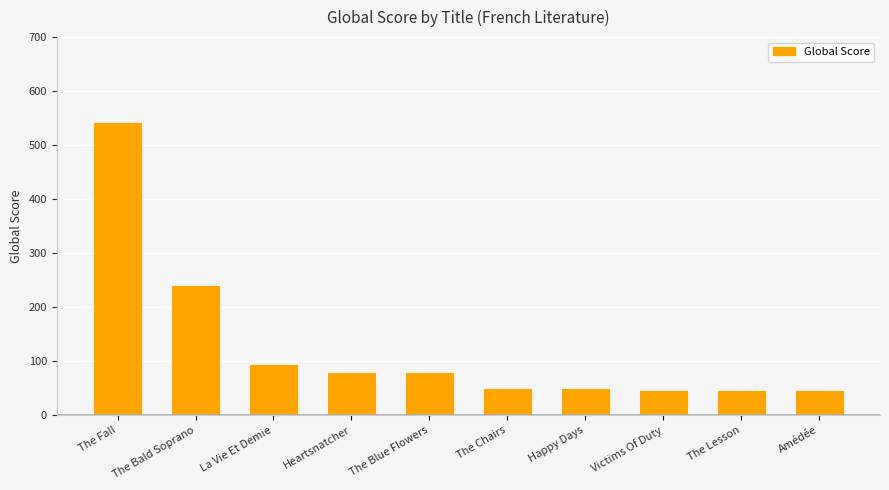

At which label is the value closest to 293?

The Bald Soprano